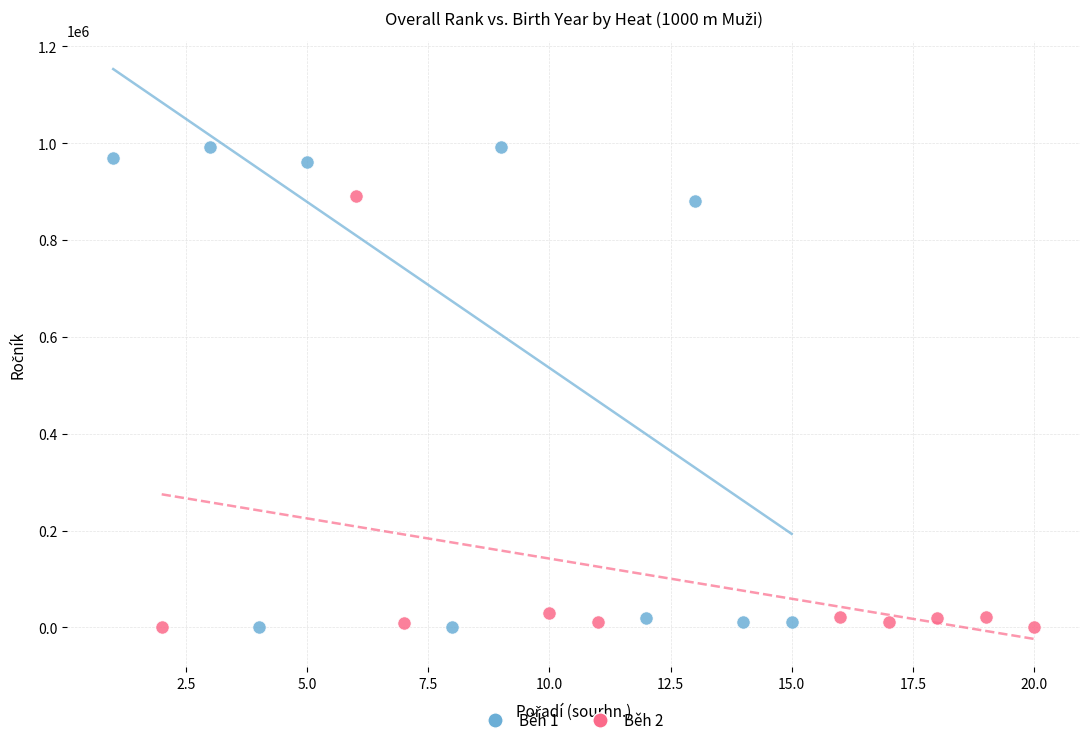

Which series reaches the maximum Y coordinate?

Běh 1